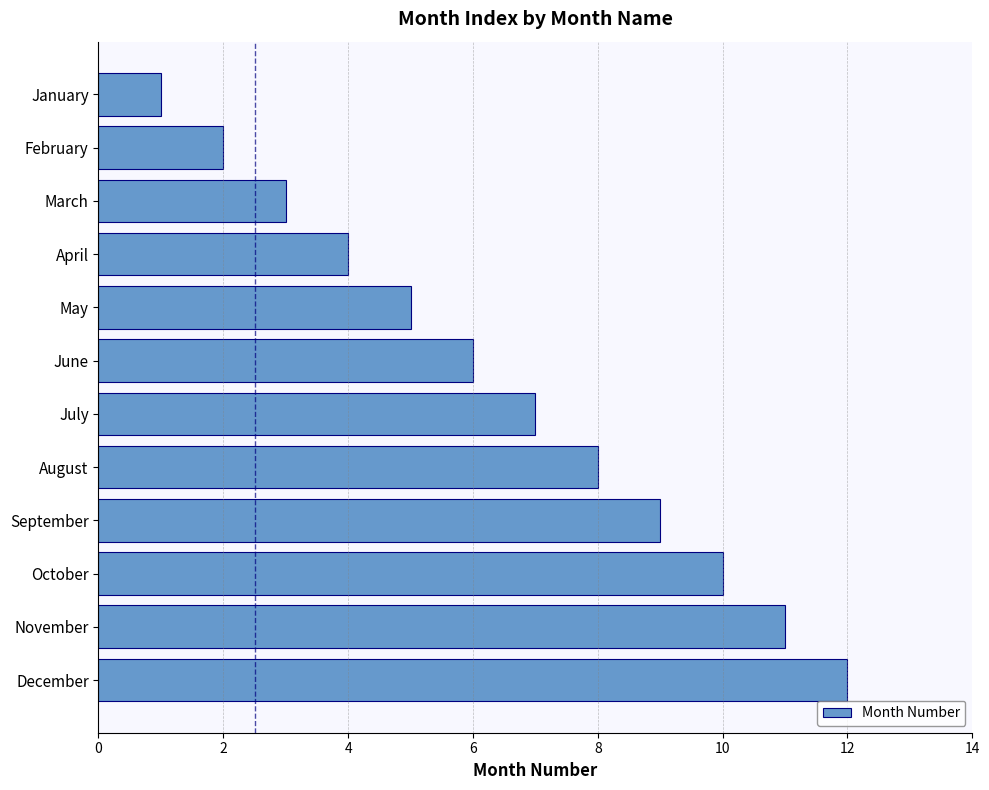

How many series are shown in this chart?

1